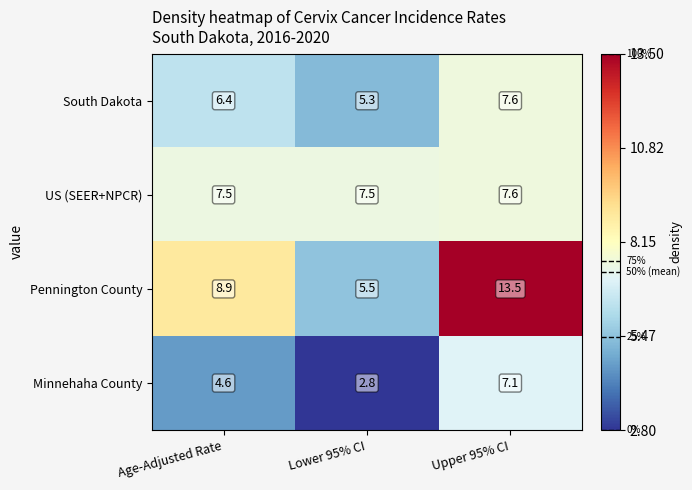

Which series has the largest total across all categories?

Pennington County